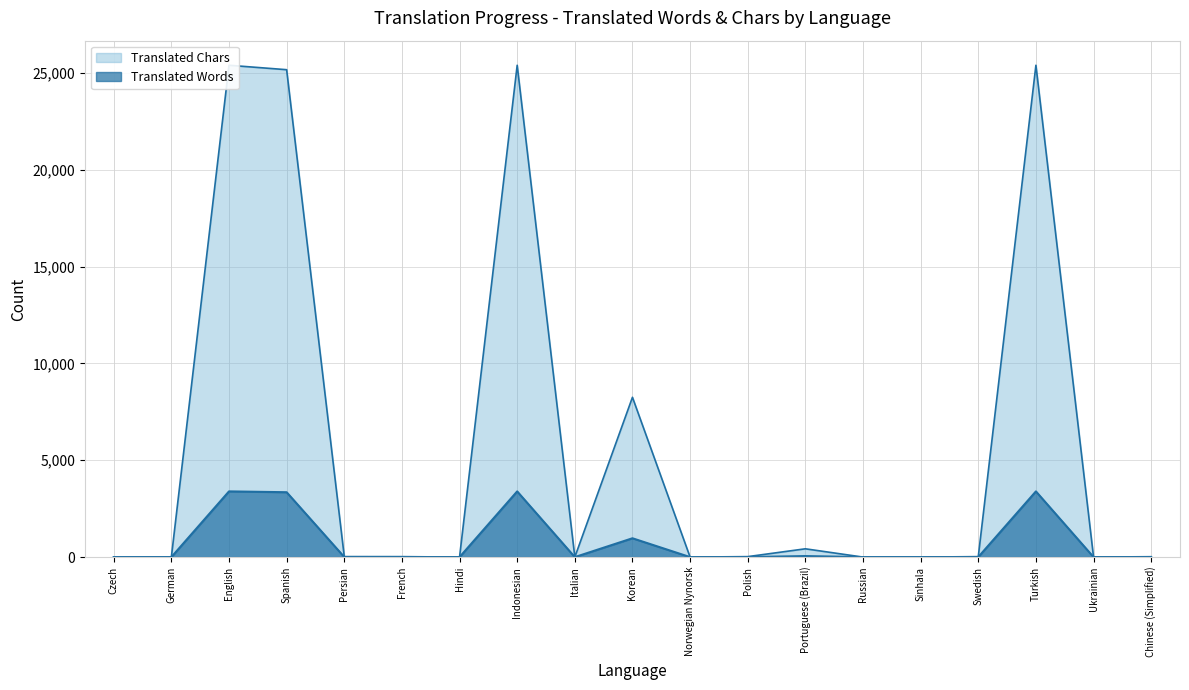

Between Turkish and Korean, which is larger?

Turkish